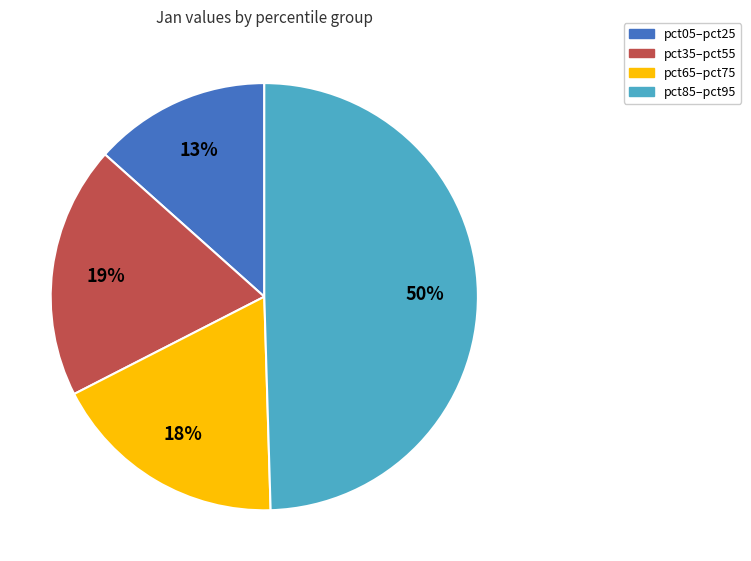

To the nearest percent, what is the average slice percentage?

25%